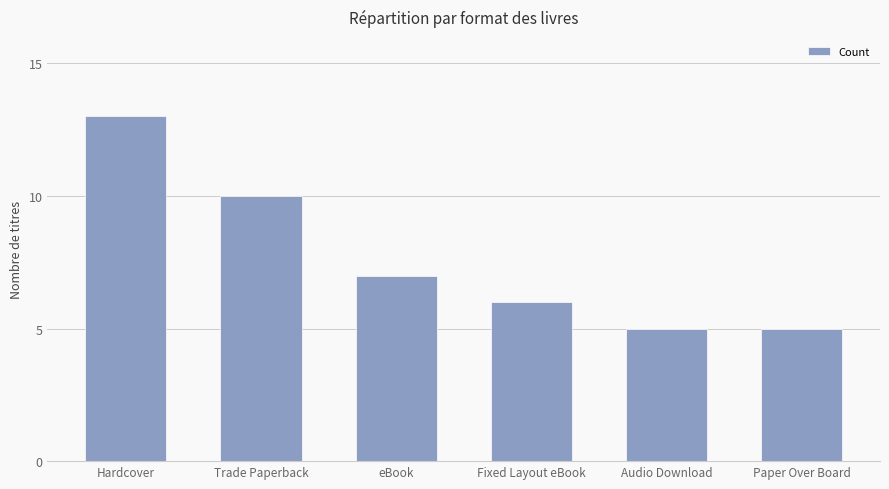

What is the difference between the maximum and minimum values?

8